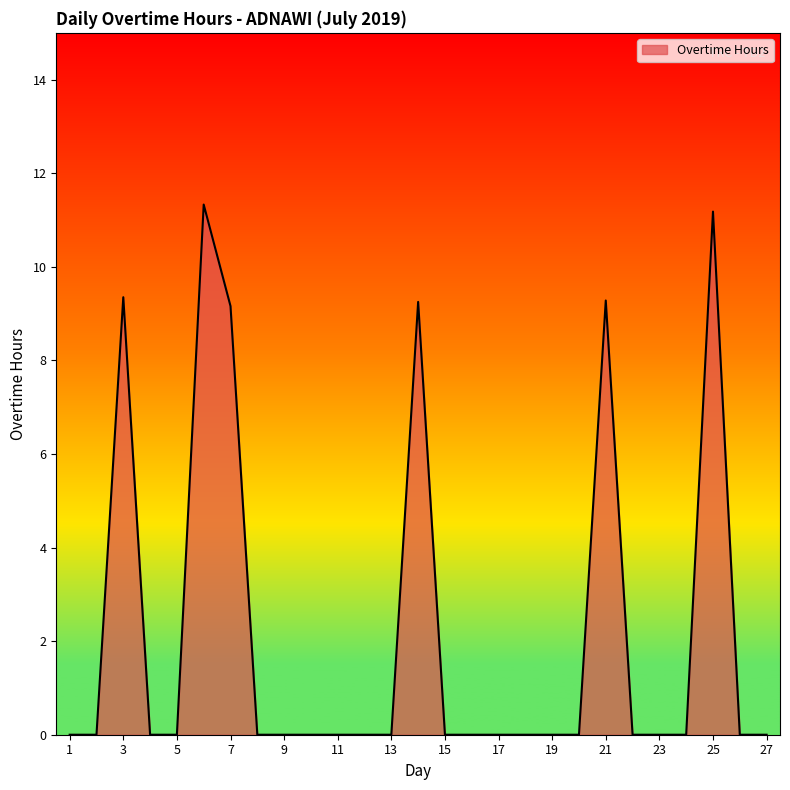

What is the greatest value displayed?

11.3